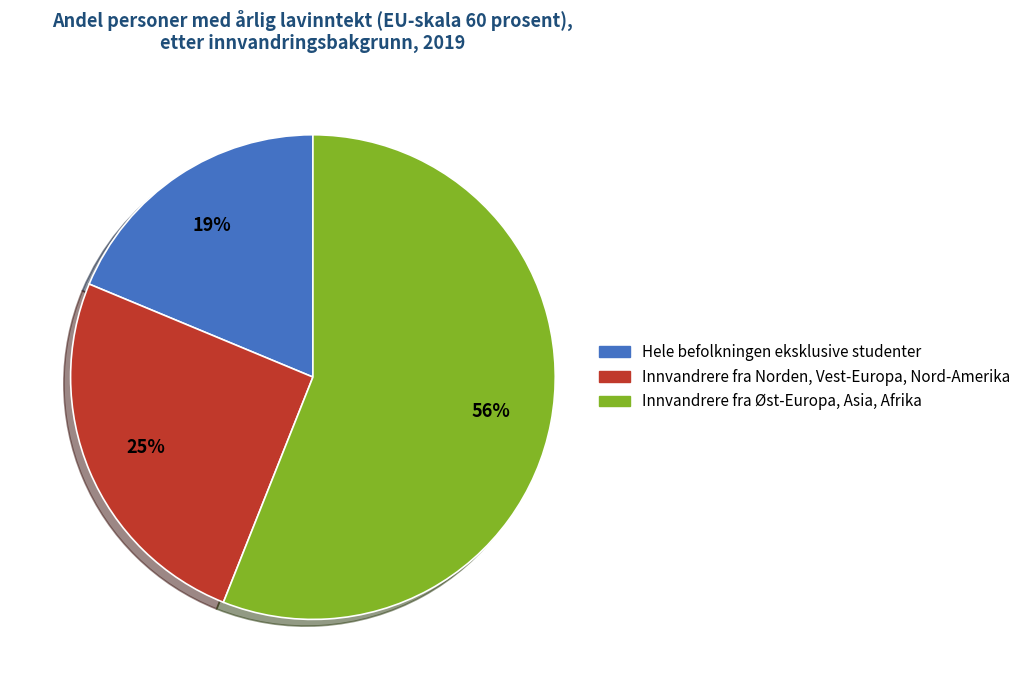

What is the smallest slice in the pie chart?

Hele befolkningen eksklusive studenter